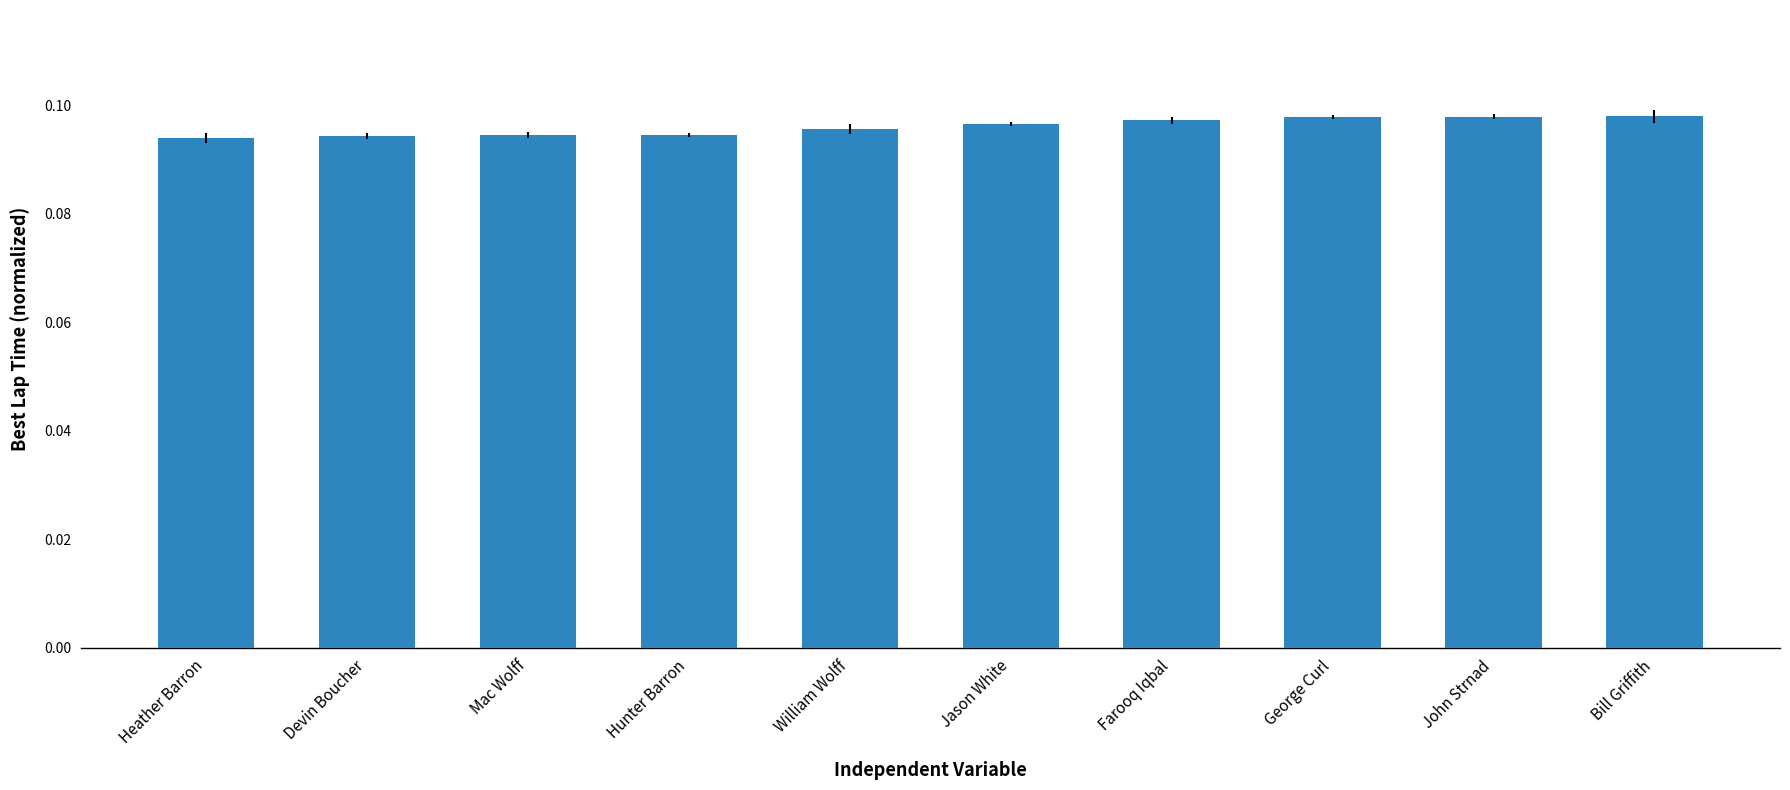

What is the sum of all values?

1.0